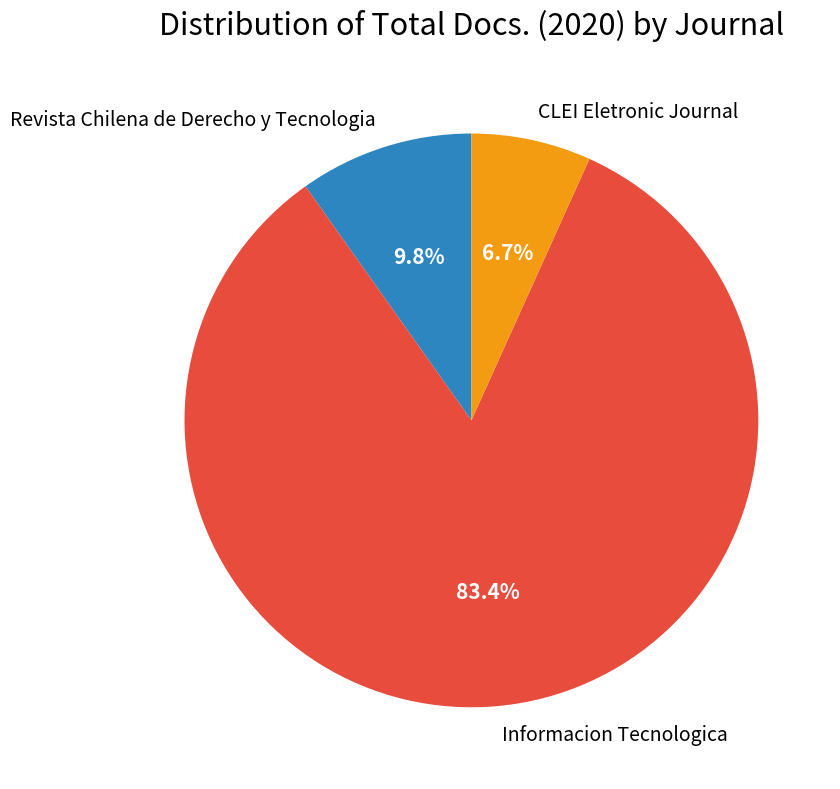

Combined, what portion of the pie is CLEI Eletronic Journal and Informacion Tecnologica?

90.2%